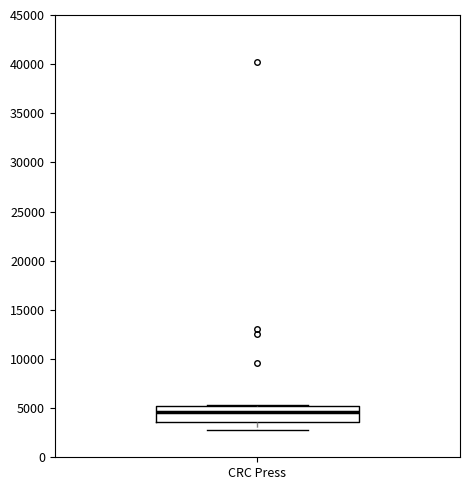

Where is the lower edge of the box for CRC Press on the y-axis? The values are not printed on the chart, so give them approximately, as read against the axis.

3500